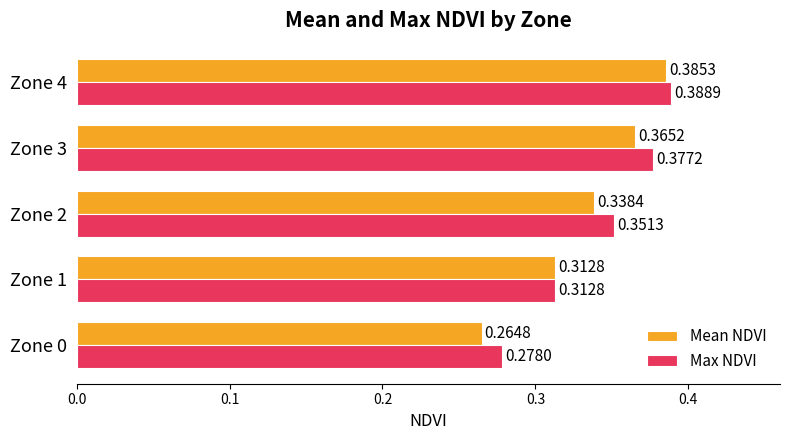

Which series has the widest spread of values?

Mean NDVI